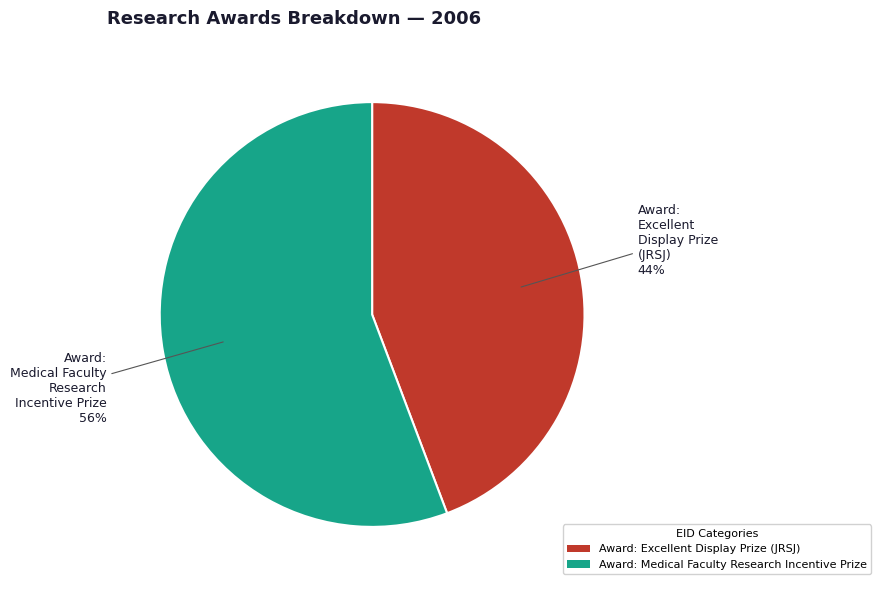

Which has a higher value, Award: Excellent Display Prize (JRSJ) or Award: Medical Faculty Research Incentive Prize?

Award: Medical Faculty Research Incentive Prize